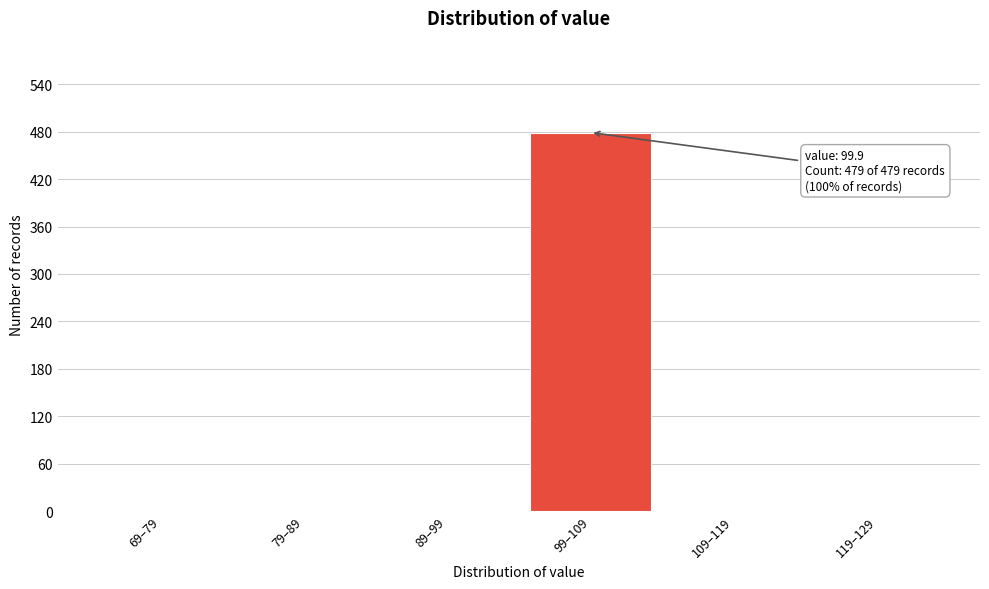

Reading left to right, transcribe all the data shown in this chart.

69–79=0	79–89=0	89–99=0	99–109=479	109–119=0	119–129=0